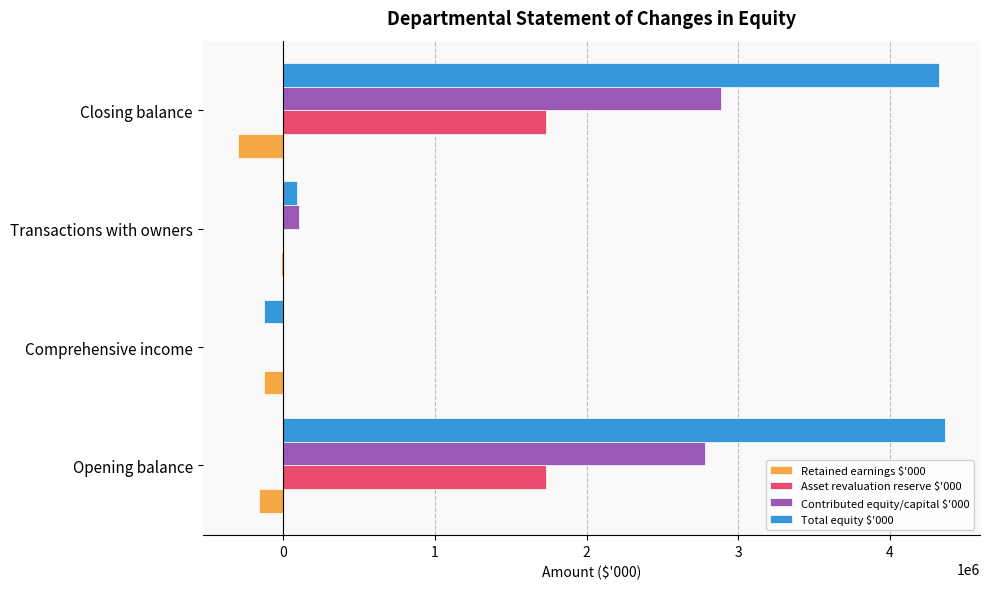

Which series has the largest total across all categories?

Total equity $'000